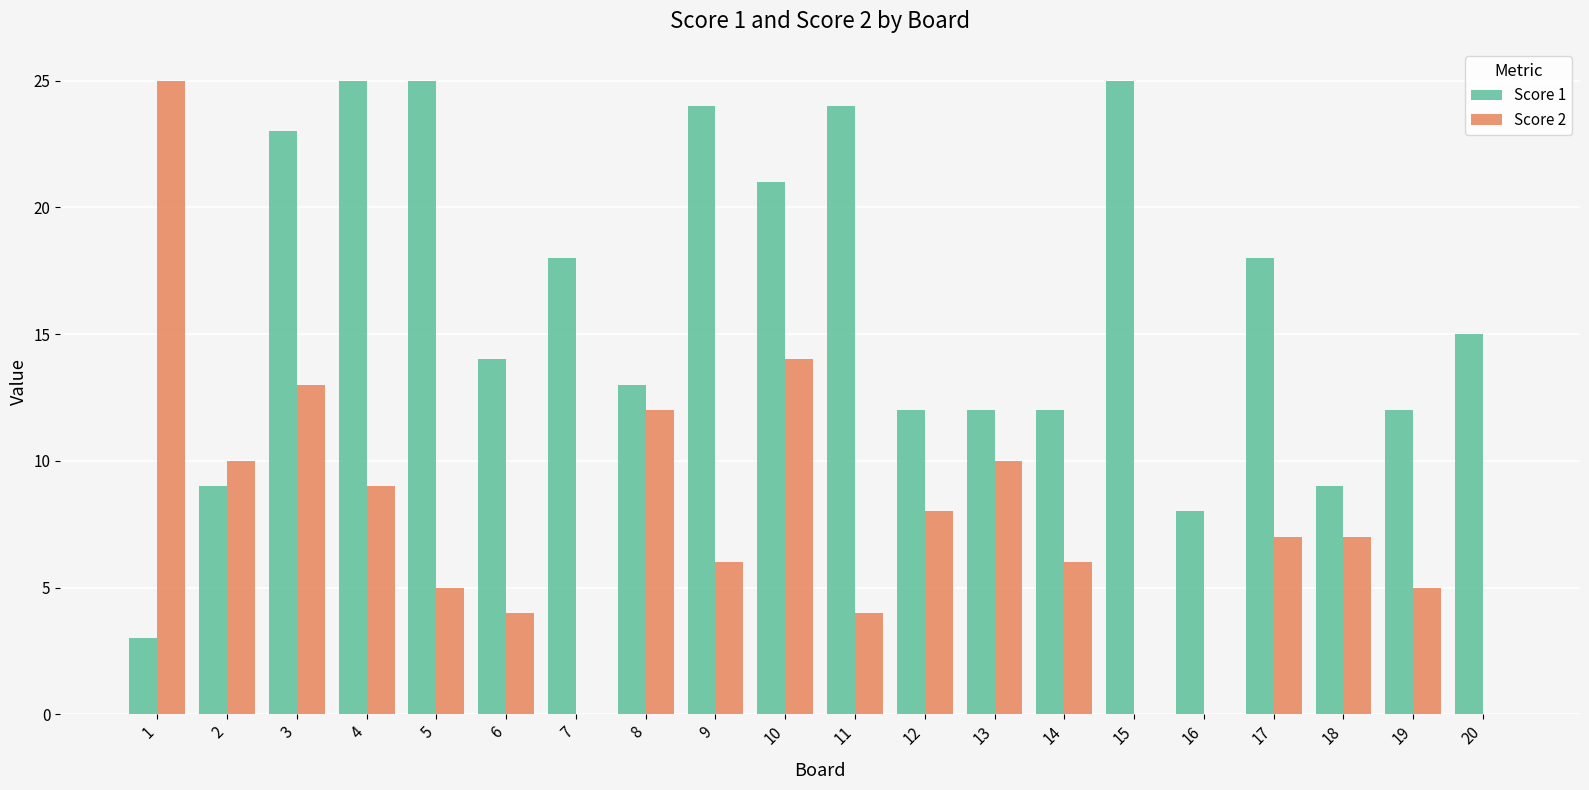

Which series changed the most between 1 and 16?

Score 2